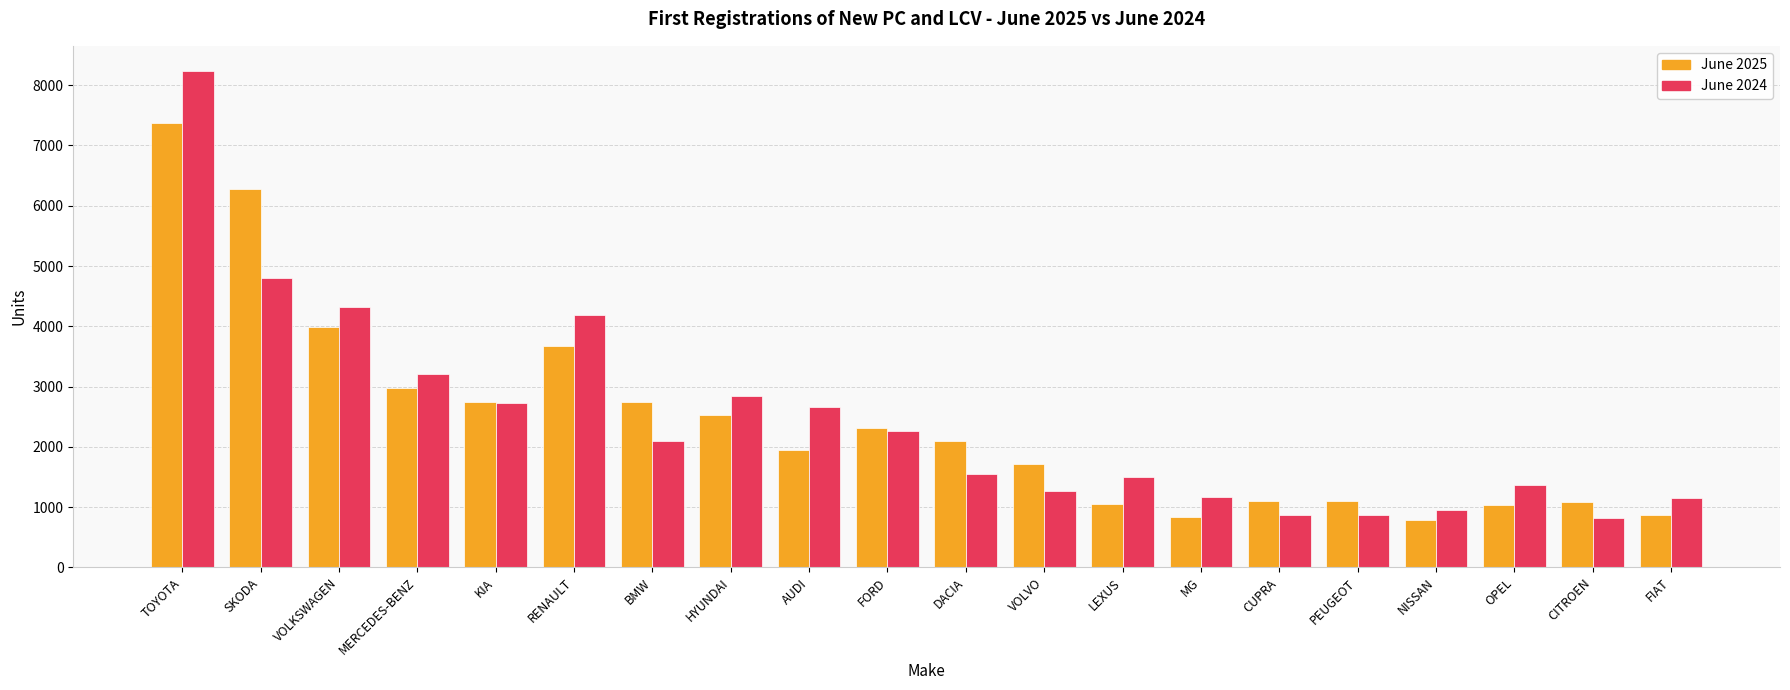

What is the smallest value displayed?

790